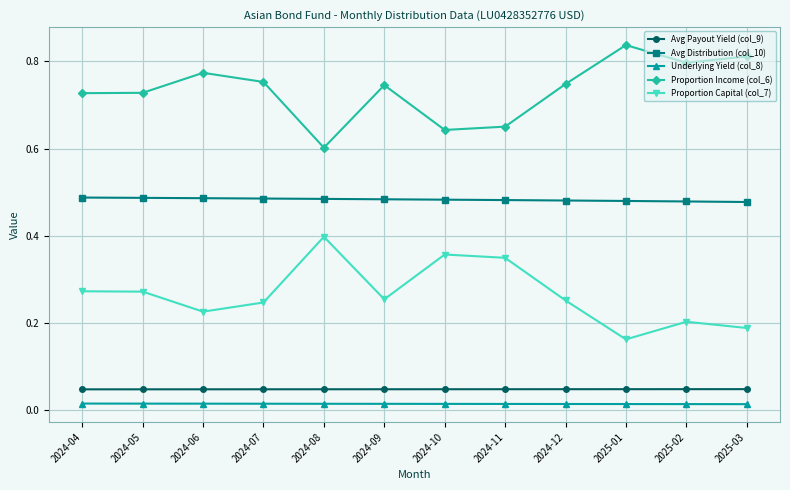

The value of Proportion Capital (col_7) at 2024-05 is 0.1. True or false?

False